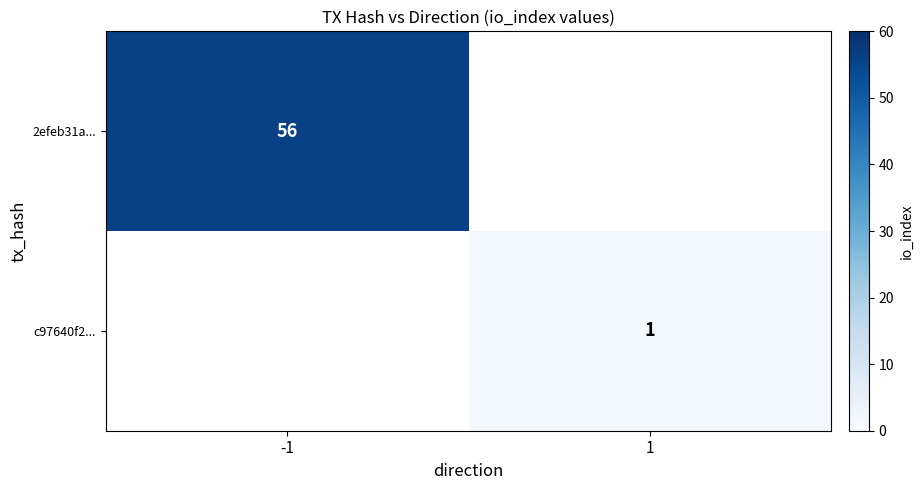

The value of c97640f2... at 1 is 2. True or false?

False